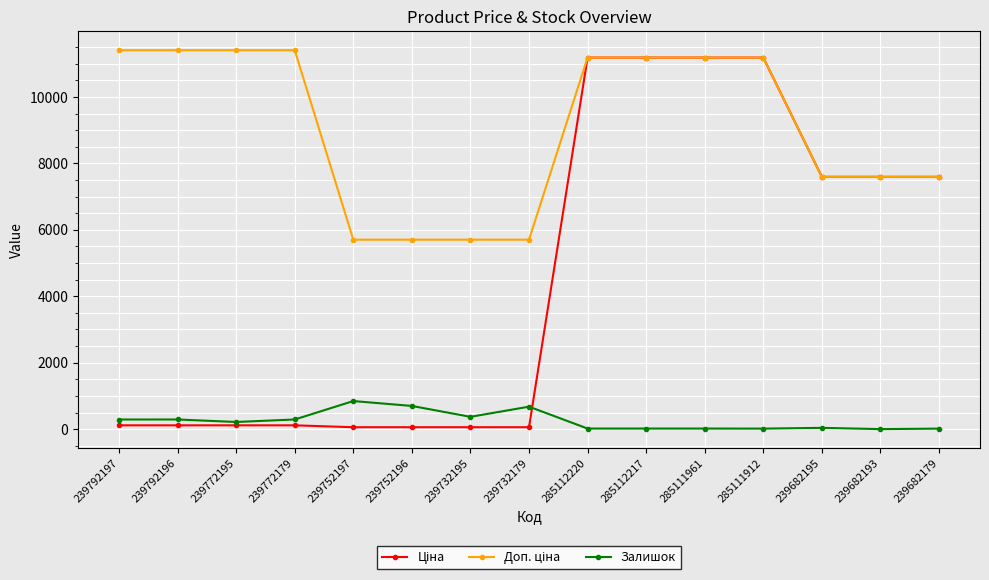

What is the greatest value displayed?

11410.0